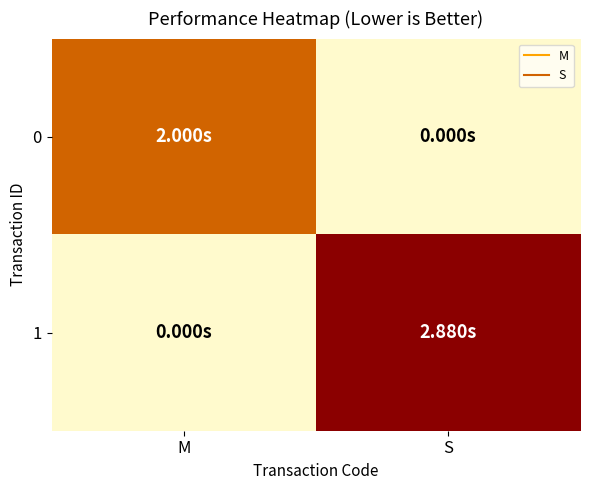

At how many categories does at least one series exceed 0?

2